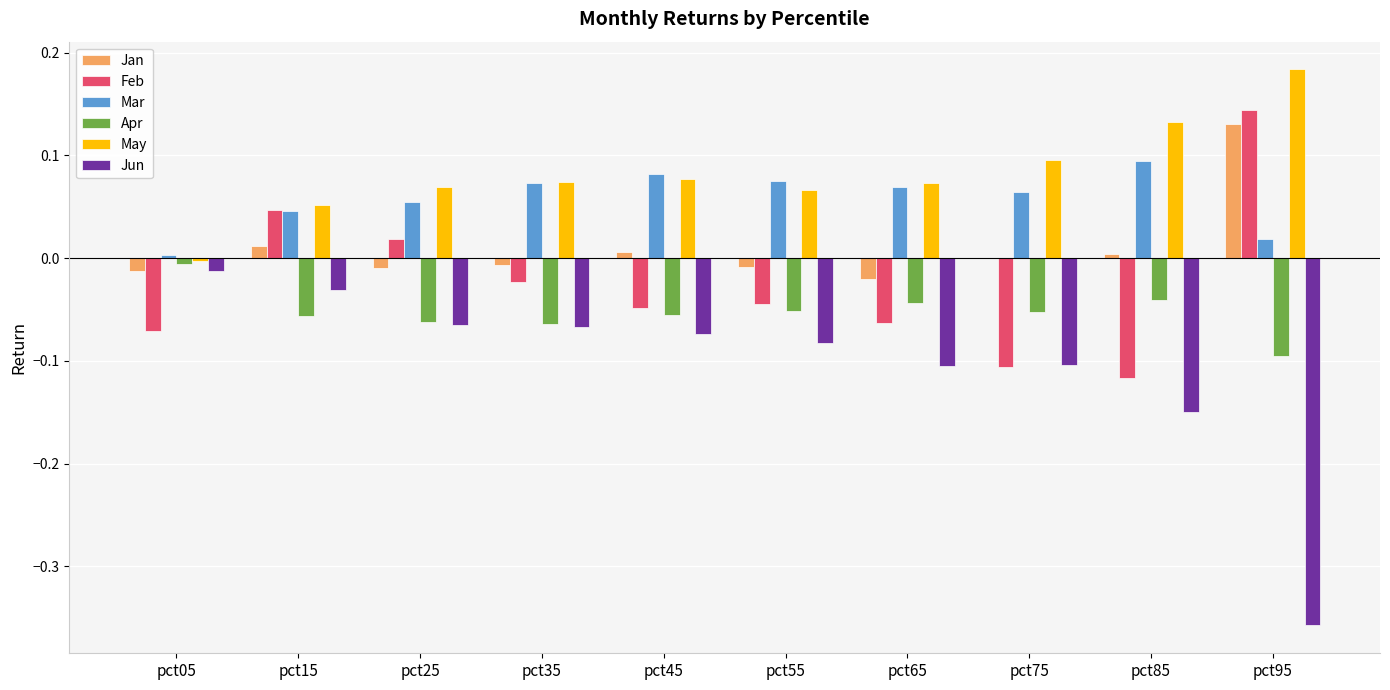

At which category does the chart reach its peak across all series?

pct95